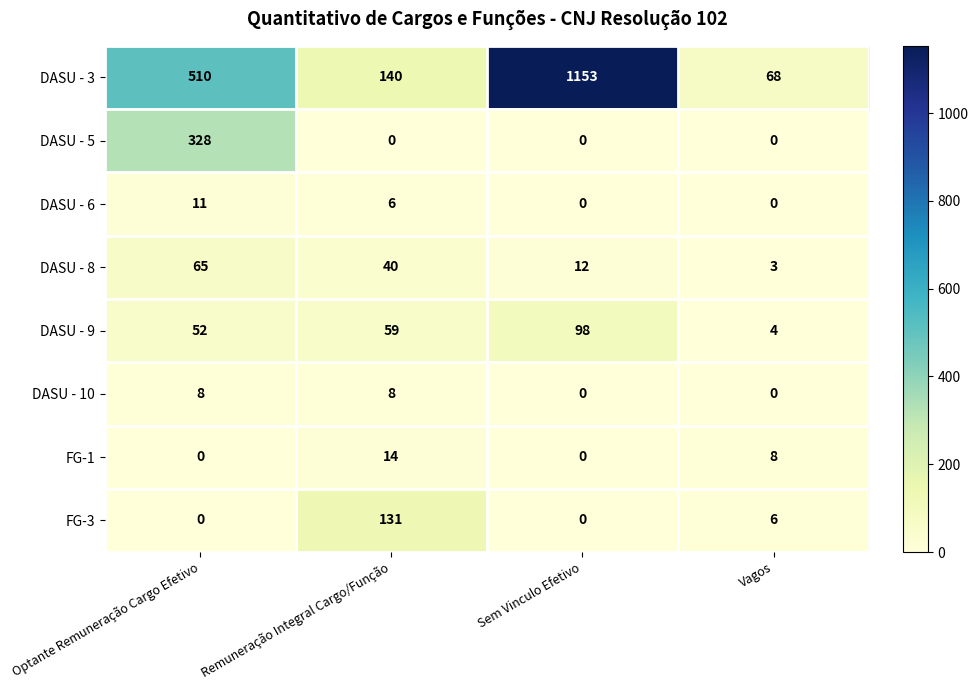

Which series has the largest total across all categories?

DASU - 3